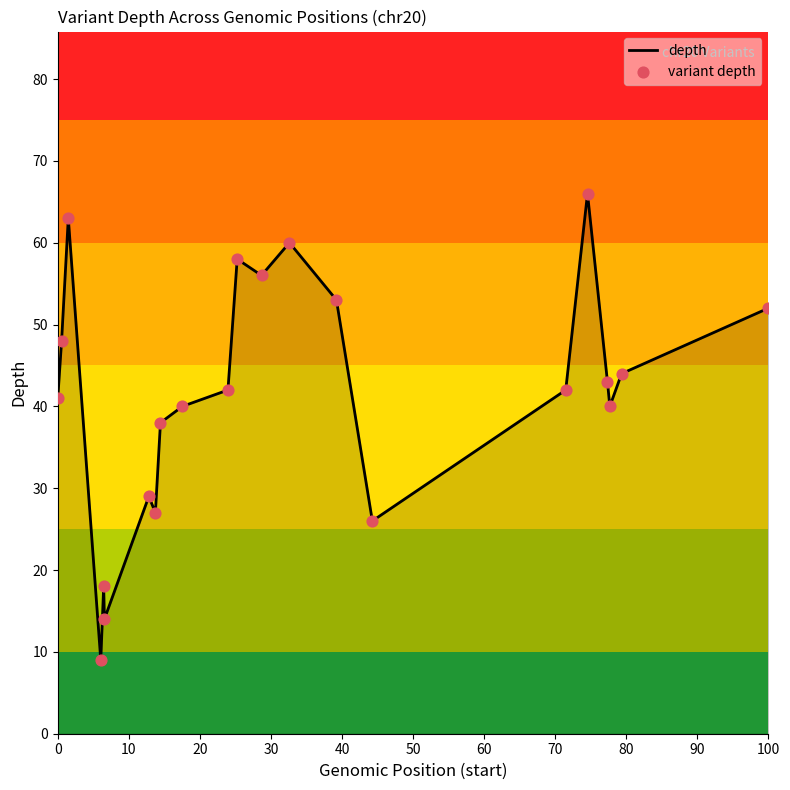

What is the minimum value shown in the chart?

9